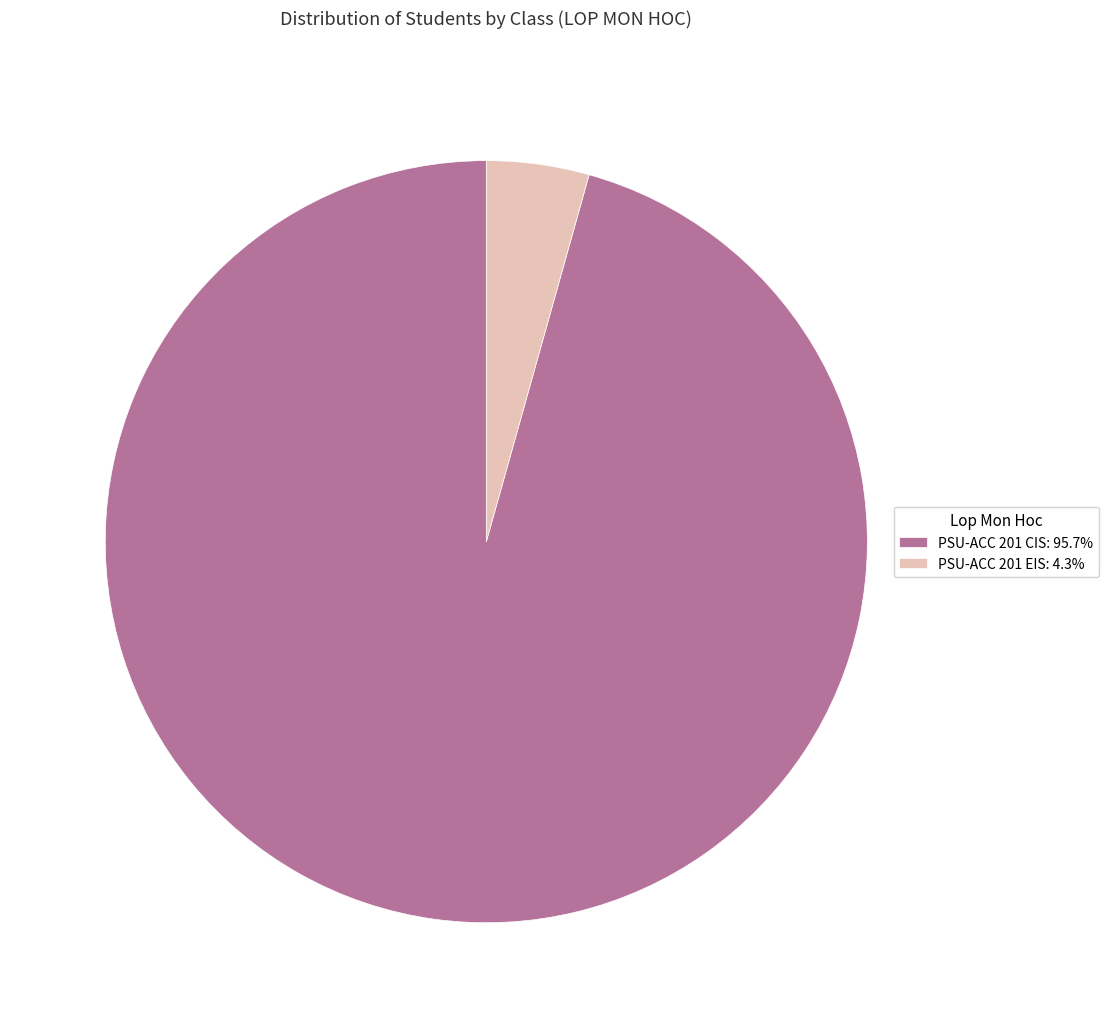

Do PSU-ACC 201 EIS: 4.3% and PSU-ACC 201 CIS: 95.7% together represent more than half of the pie?

Yes